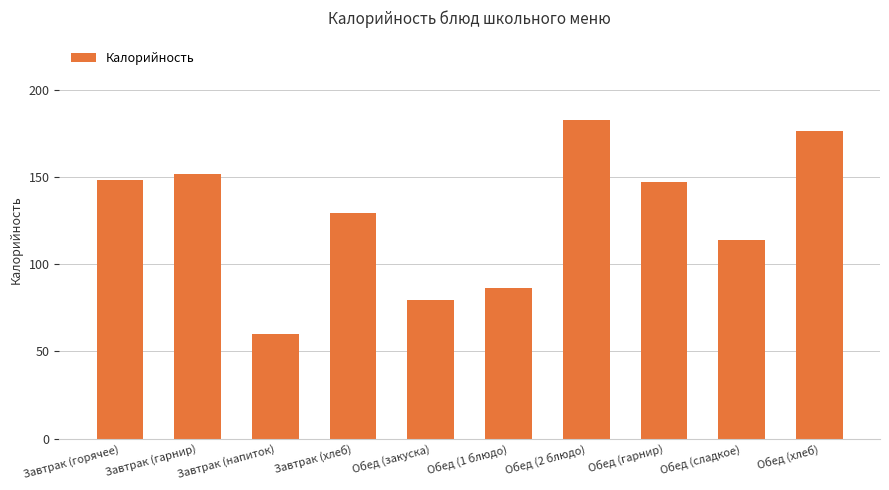

What is the difference between the values at Обед (2 блюдо) and Обед (сладкое)?

68.8